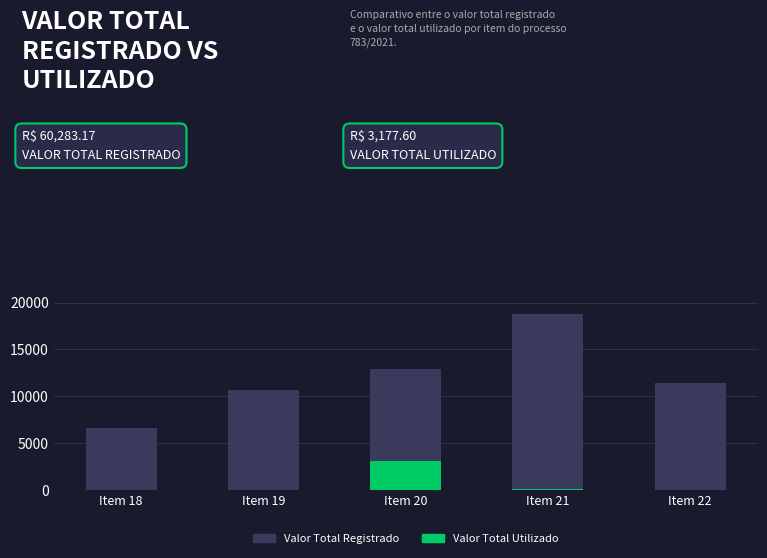

What is the difference between the maximum and minimum values in the Valor Total Utilizado series?

3087.6